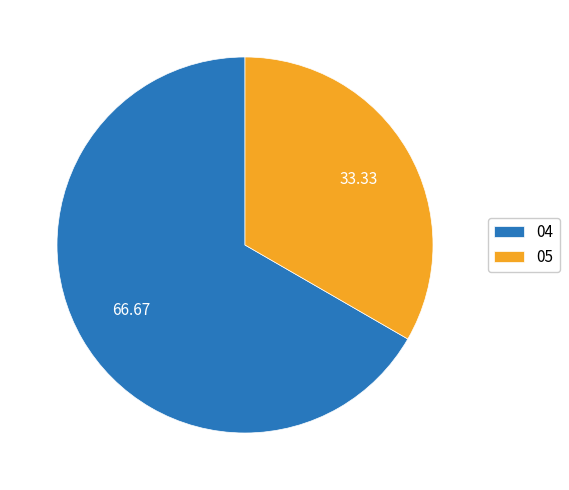

Is 05 the majority of the pie?

No